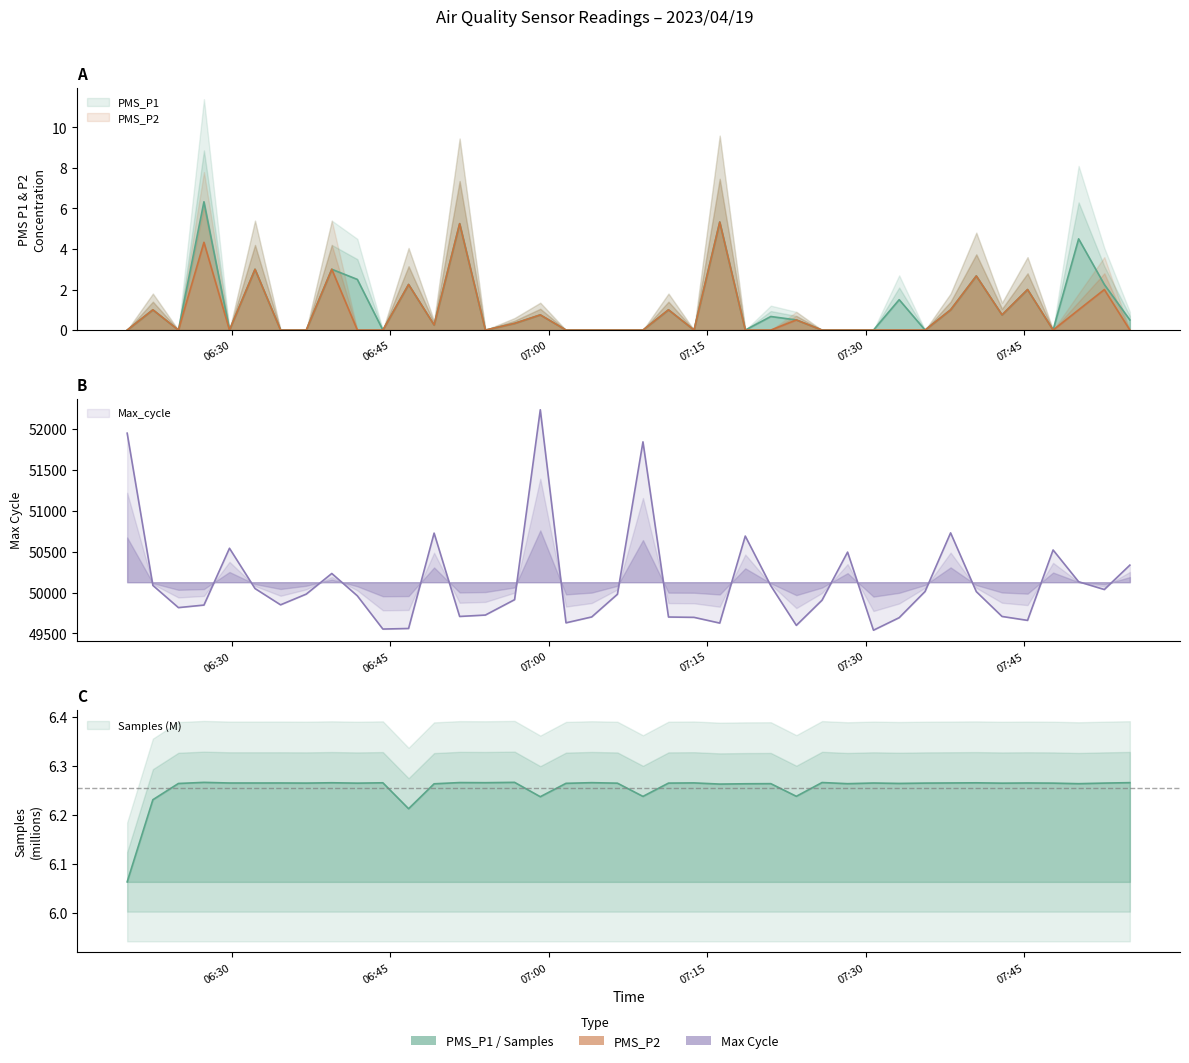

Reading left to right, list all the values displayed in this chart.

PMS_P1: 0.0	1.0	0.0	6.3	0.0	3.0	0.0	0.0	3.0	2.5	0.0	2.2	0.2	5.2	0.0	0.3	0.8	0.0	0.0	0.0	0.0	1.0	0.0	5.3	0.0	0.7	0.5	0.0	0.0	0.0	1.5	0.0	1.0	2.7	0.8	2.0	0.0	4.5	2.2	0.5
PMS_P2: 0.0	1.0	0.0	4.3	0.0	3.0	0.0	0.0	3.0	0.0	0.0	2.2	0.2	5.2	0.0	0.3	0.8	0.0	0.0	0.0	0.0	1.0	0.0	5.3	0.0	0.0	0.5	0.0	0.0	0.0	0.0	0.0	1.0	2.7	0.8	2.0	0.0	1.0	2.0	0.0